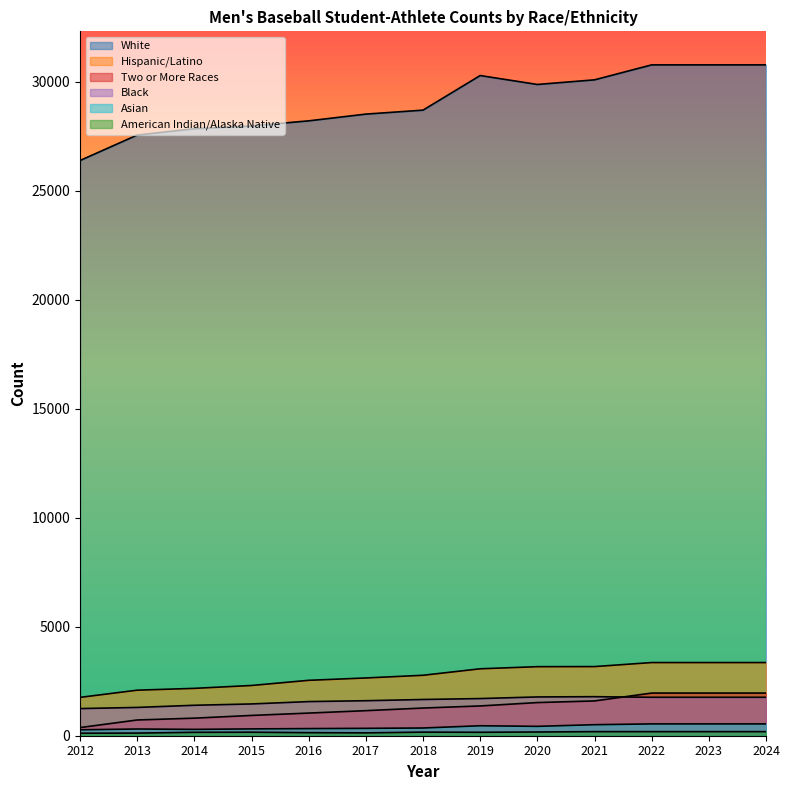

Between 2020 and 2021, which series saw the biggest shift?

White